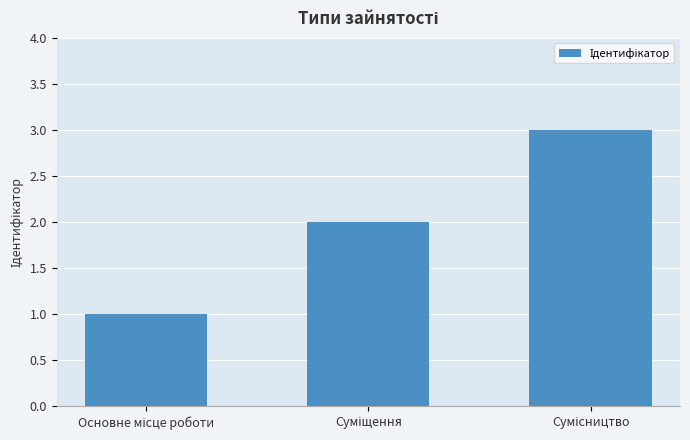

What is the maximum value shown in the chart?

3